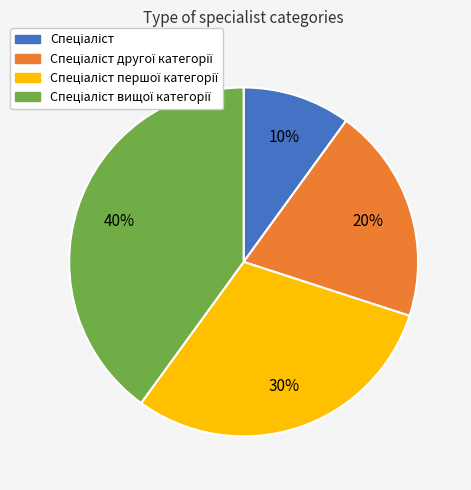

Is there any slice that represents more than half of the pie?

No